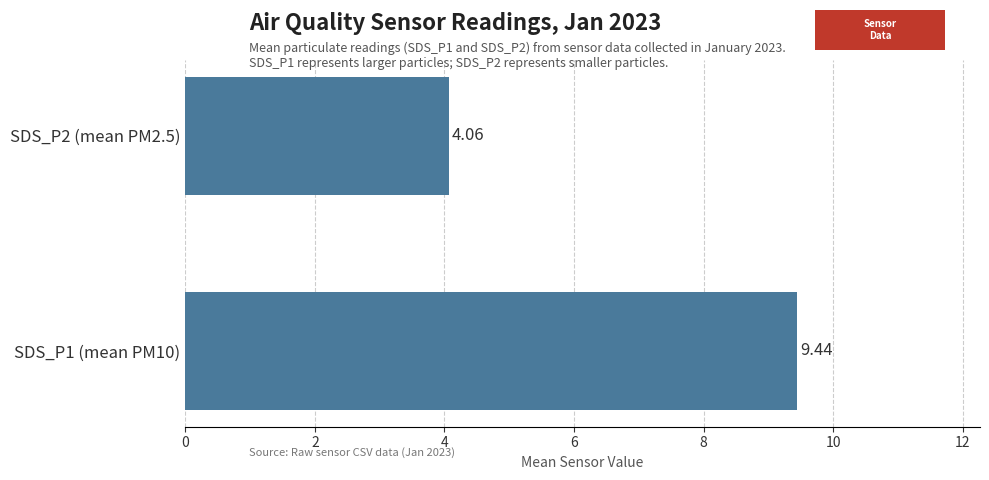

What is the difference between the values at SDS_P1 (mean PM10) and SDS_P2 (mean PM2.5)?

5.4